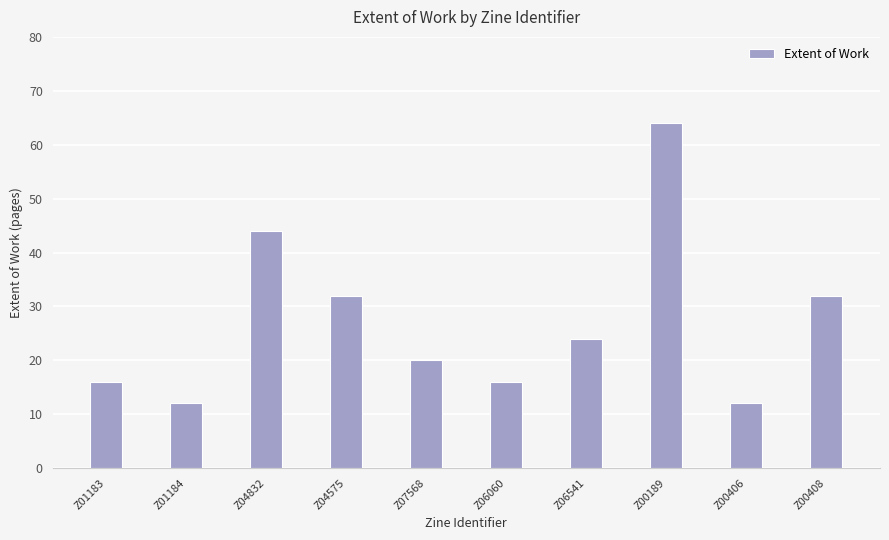

What is the sum of the values at Z06060 and Z04575?

48